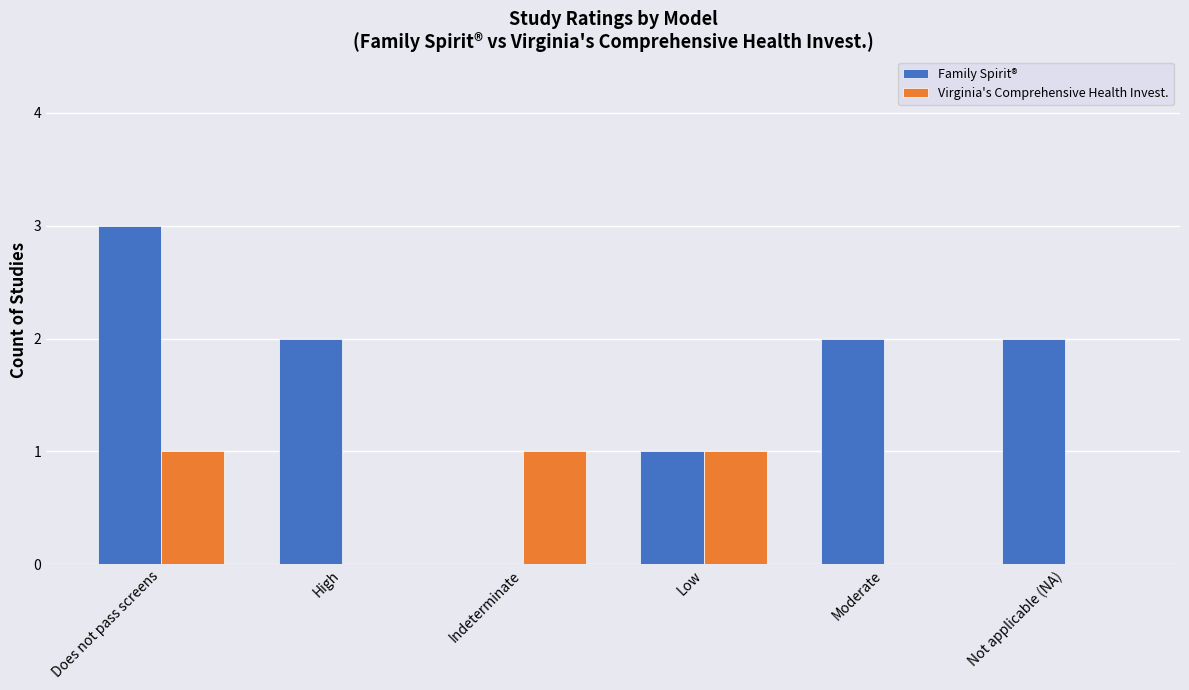

Reading left to right, list all the values displayed in this chart.

Family Spirit®: Does not pass screens=3	High=2	Indeterminate=0	Low=1	Moderate=2	Not applicable (NA)=2
Virginia's Comprehensive Health Invest.: Does not pass screens=1	High=0	Indeterminate=1	Low=1	Moderate=0	Not applicable (NA)=0